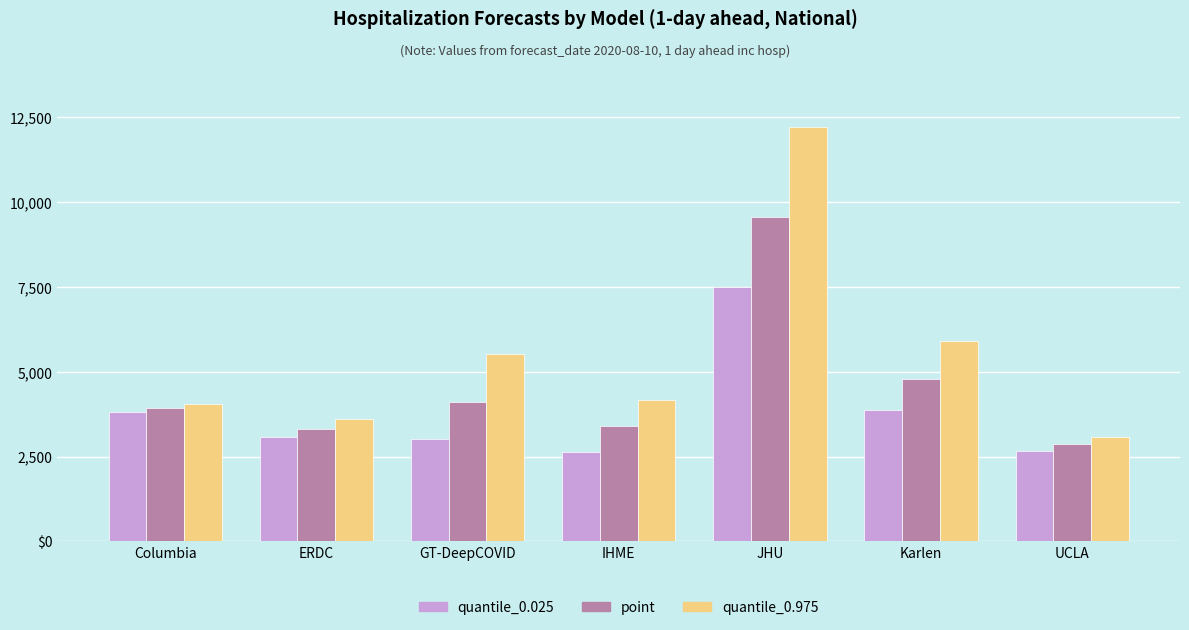

Are the bars horizontal?

No